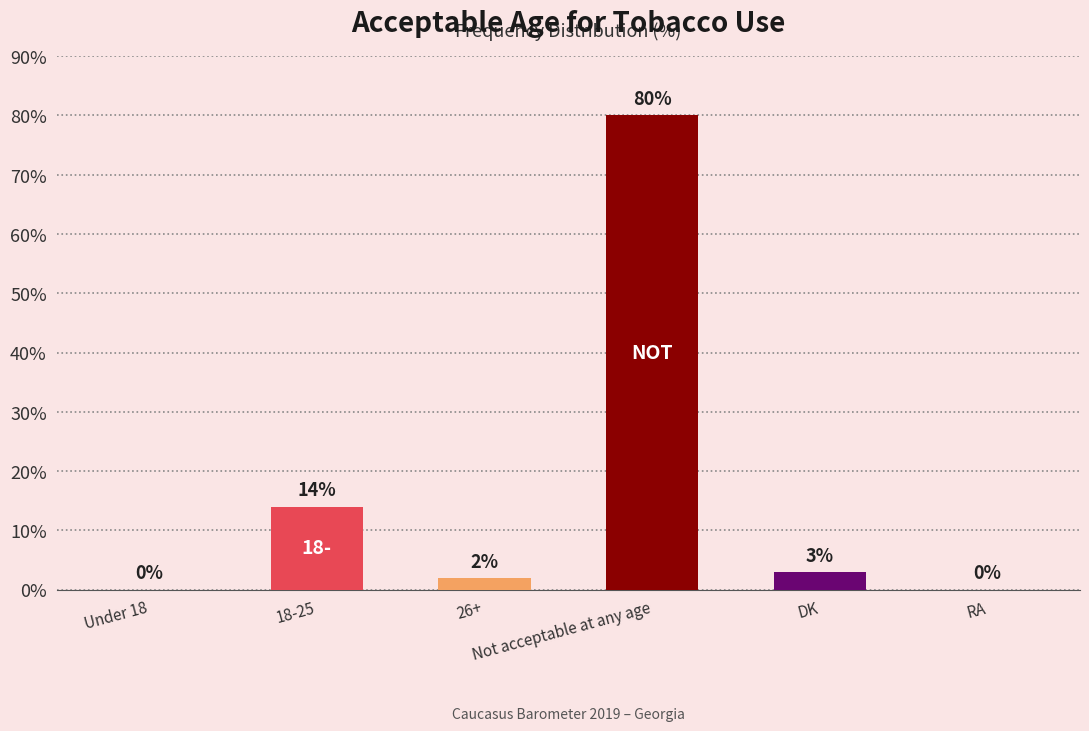

True or false: the data shows 50 at RA.

False